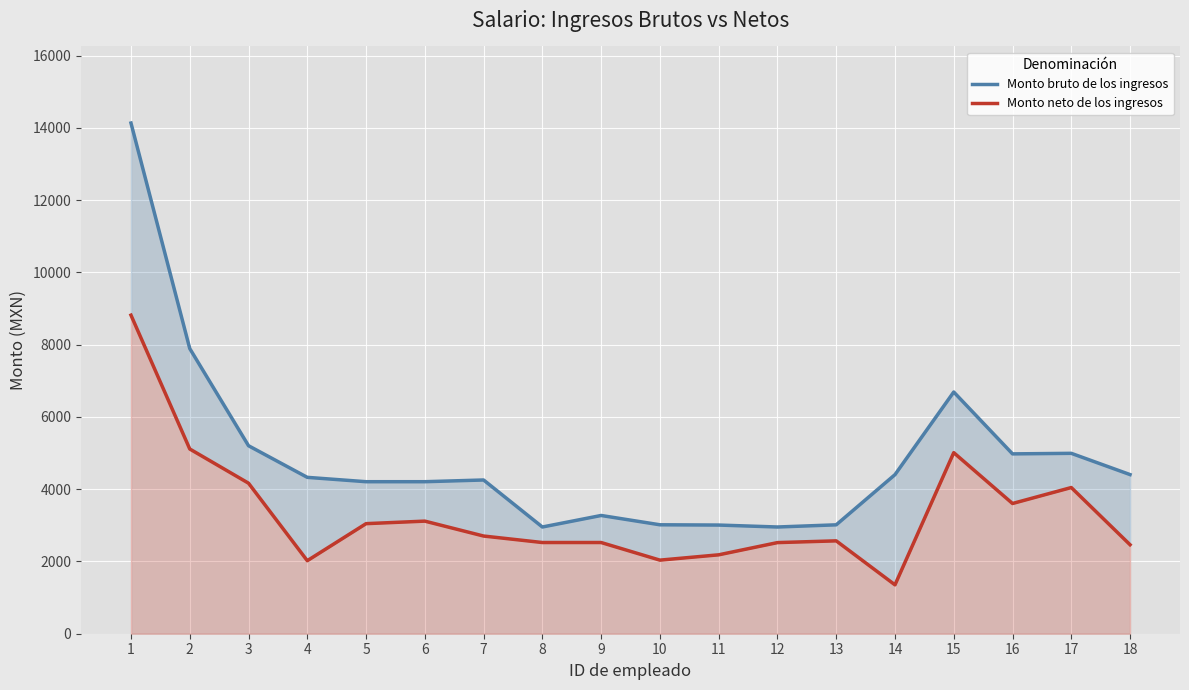

What is the sum of all Monto bruto de los ingresos values?

87929.2